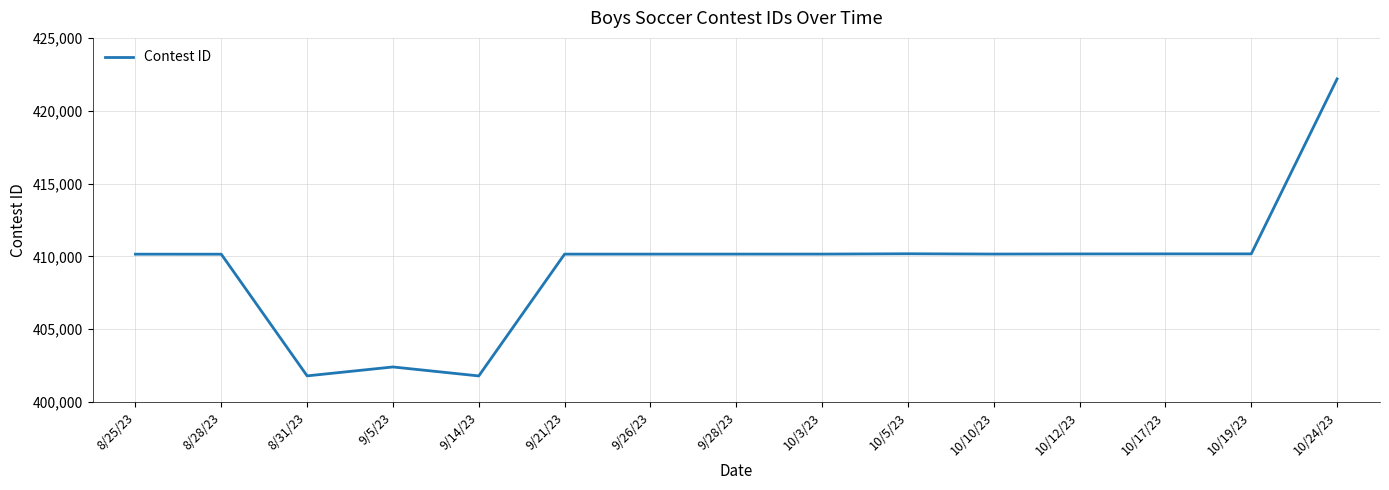

The value at 9/14/23 is 401786. True or false?

True